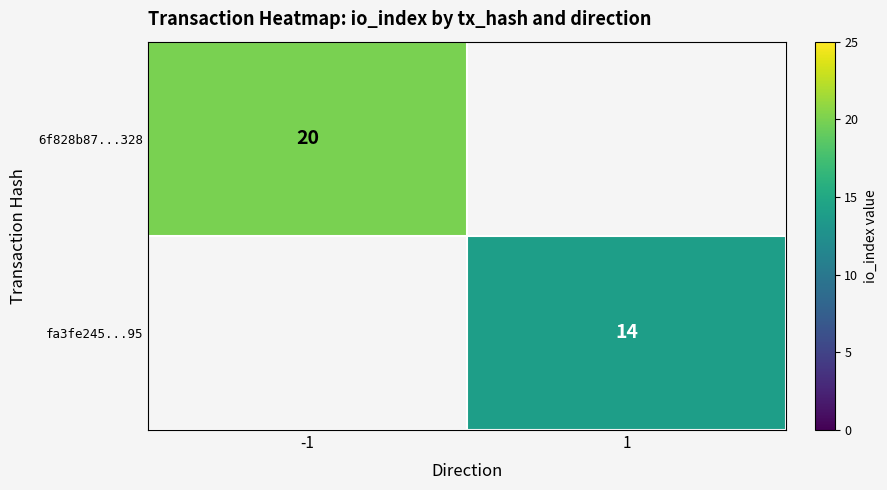

At how many categories does at least one series exceed 15?

1